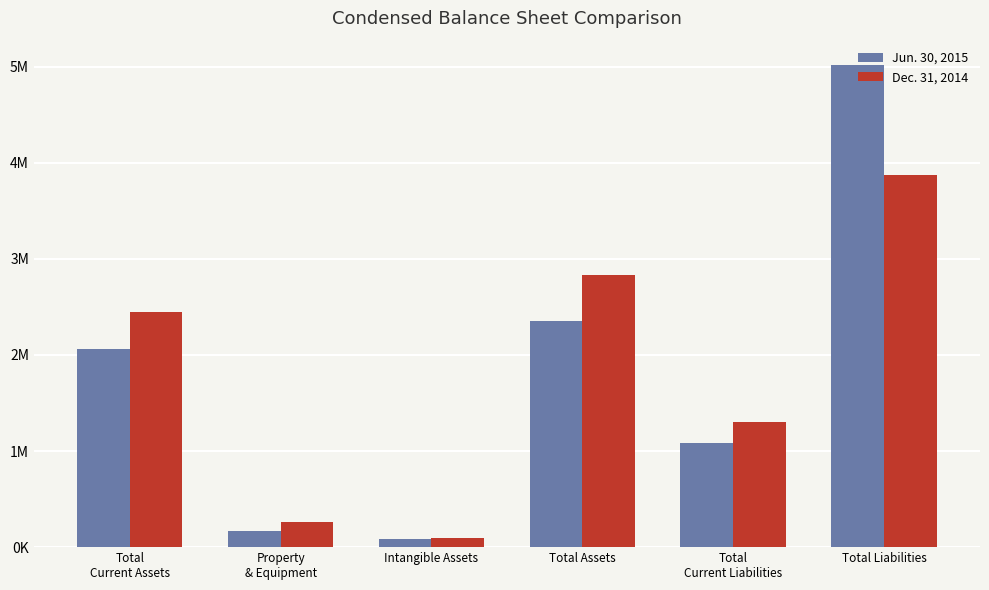

List the series in order of their overall mean, lowest first.

Jun. 30, 2015, Dec. 31, 2014